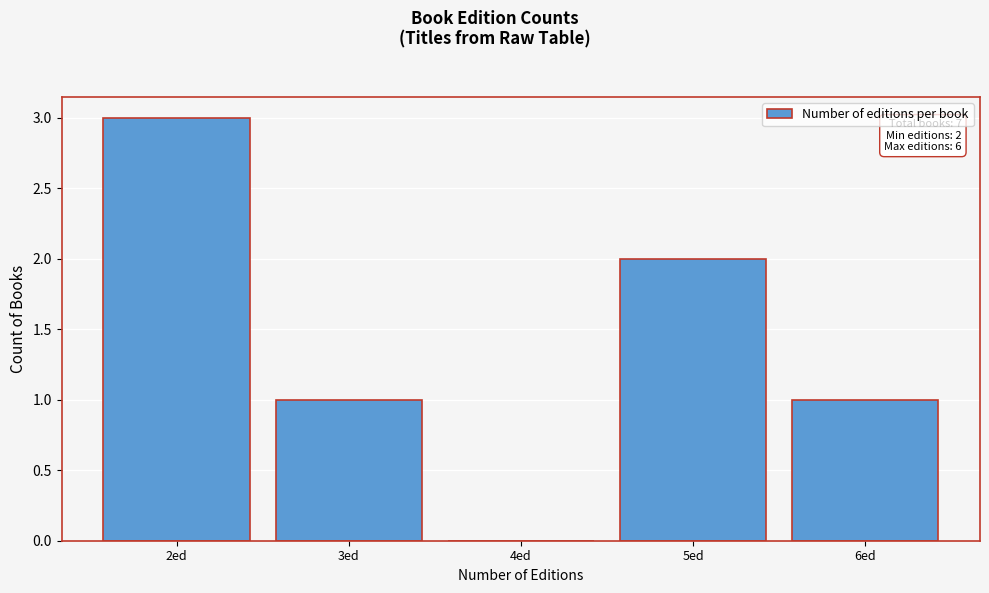

Which range on the x-axis has the tallest bar?

1.5 to 2.5